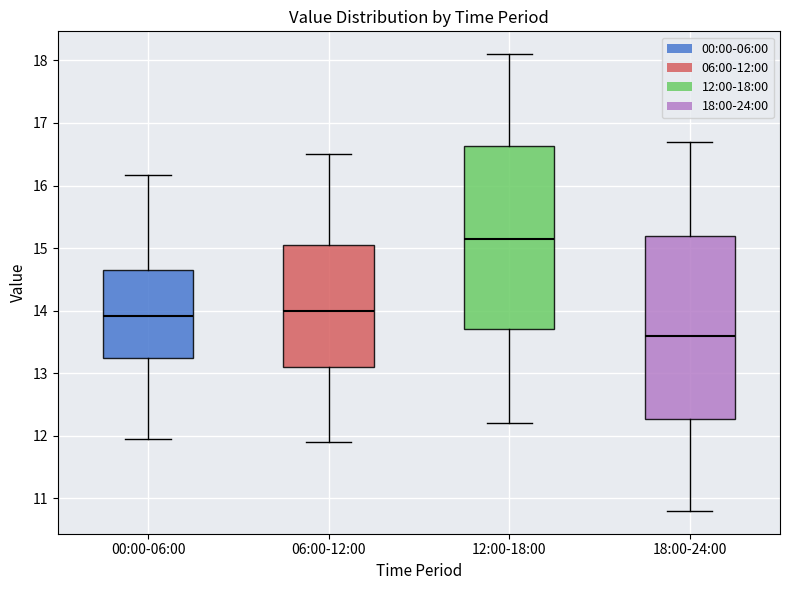

Which box's median line is the highest?

12:00-18:00